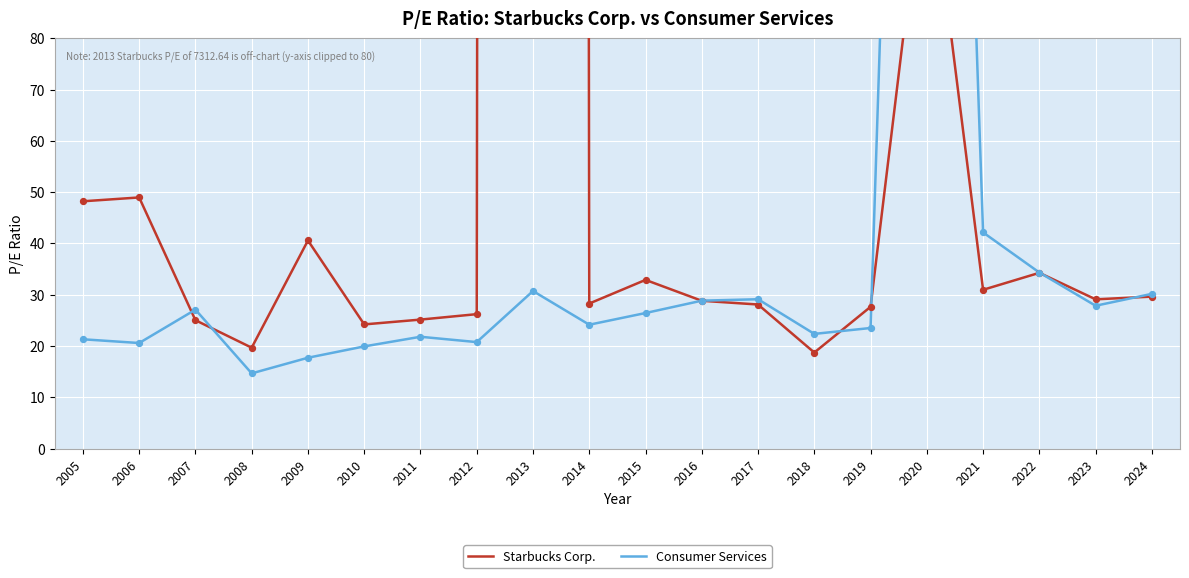

Which series reaches the maximum Y coordinate?

Starbucks Corp.